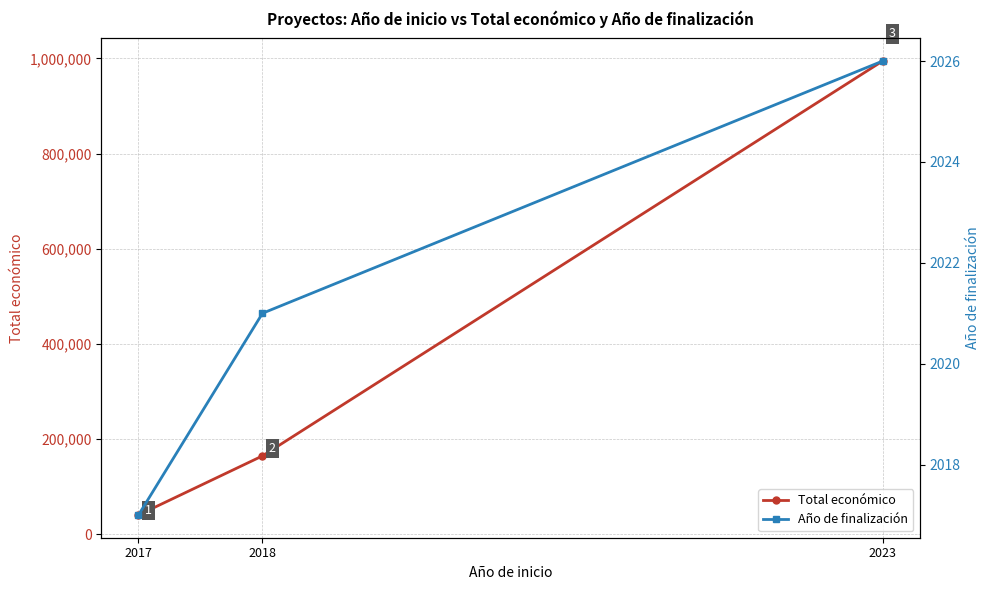

At which category is the sum across all series the highest?

2023